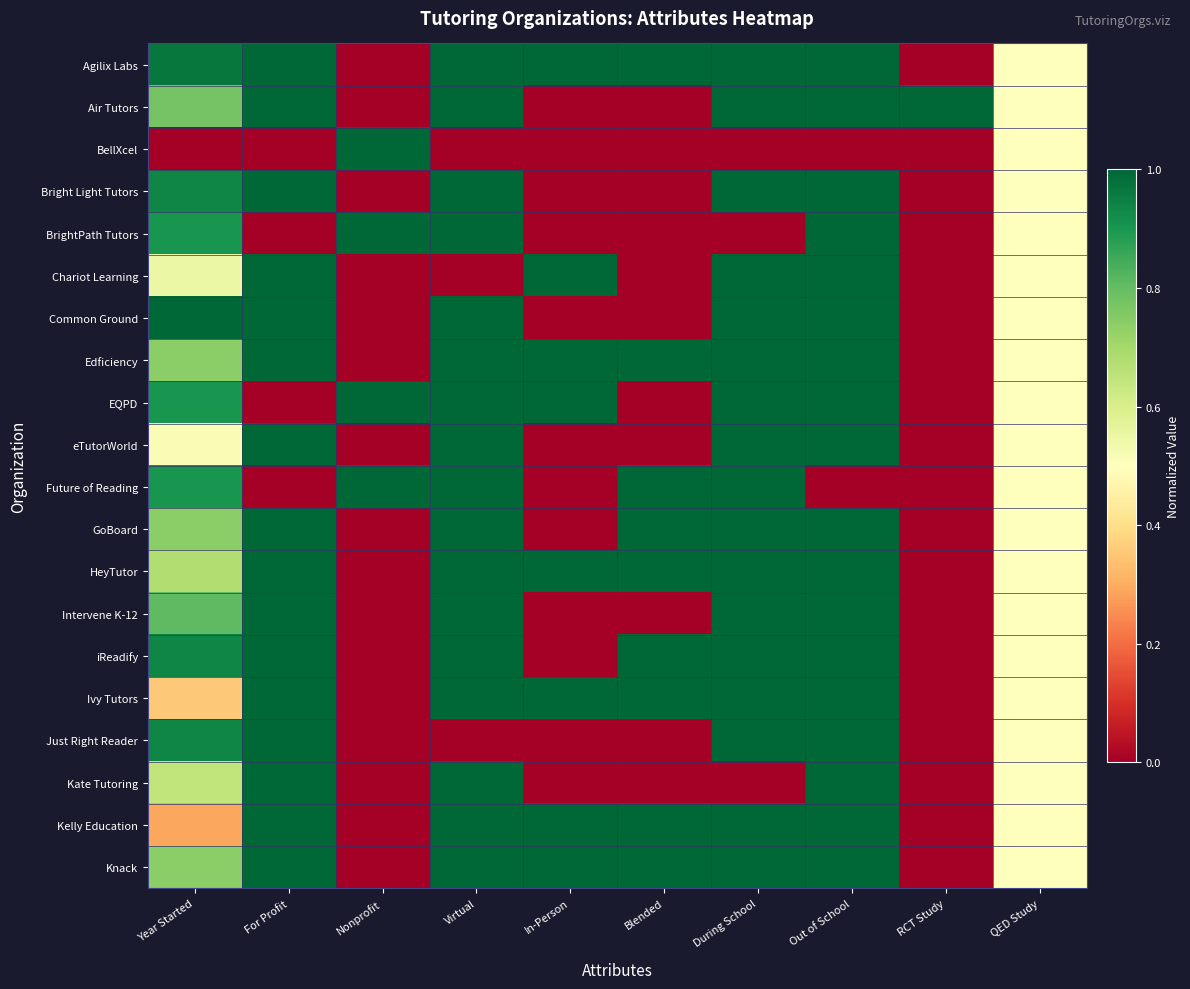

Which has a higher value, QED Study or For Profit?

For Profit